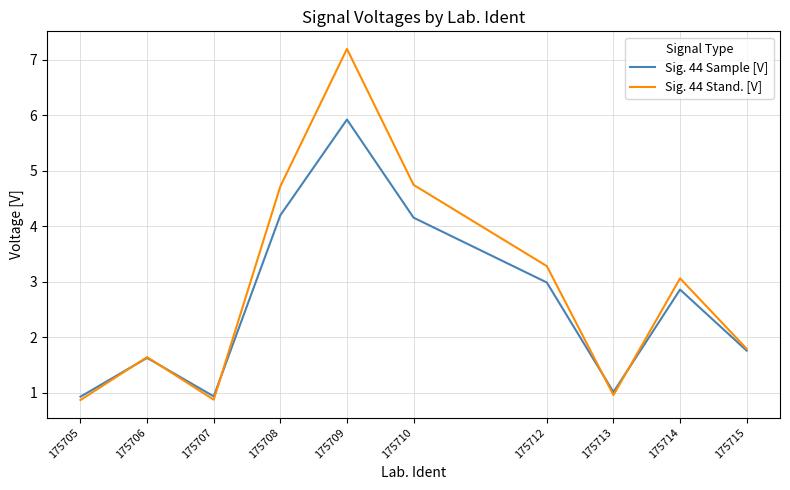

Read the Sig. 44 Stand. [V] value at 175705.

0.9